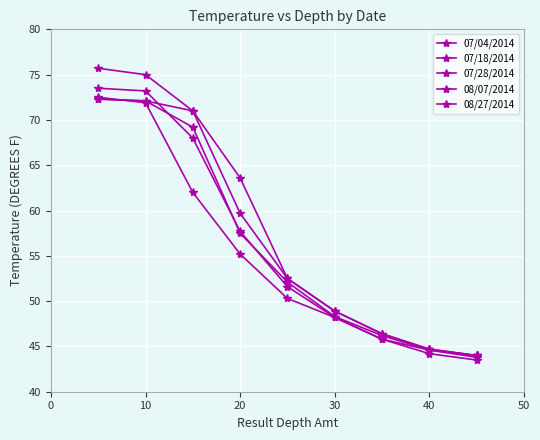

How many lines are shown in the chart?

5